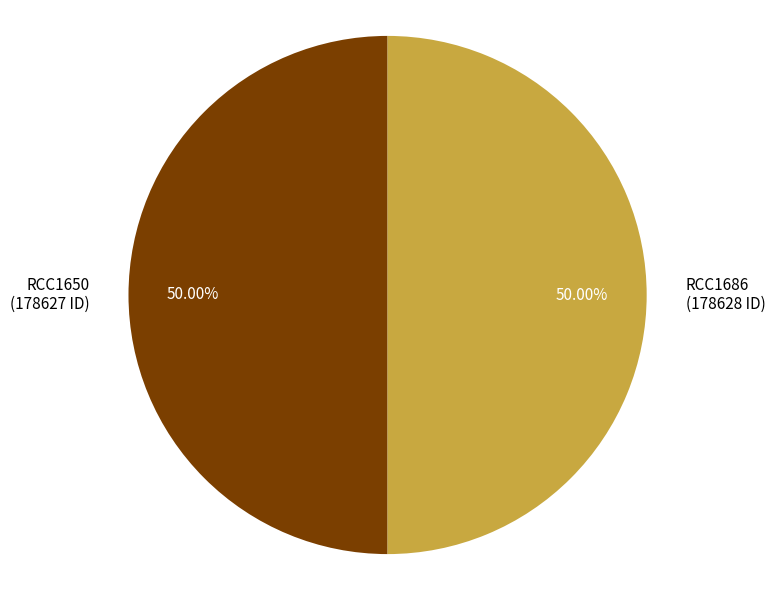

How many segments does this pie chart have?

2